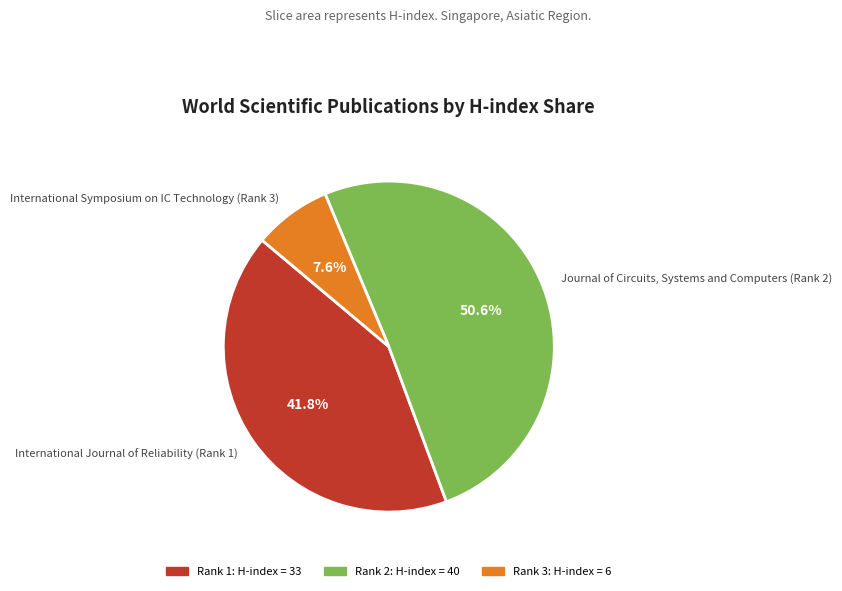

The Journal of Circuits, Systems and Computers (Rank 2) slice represents 51% of the pie. True or false?

True